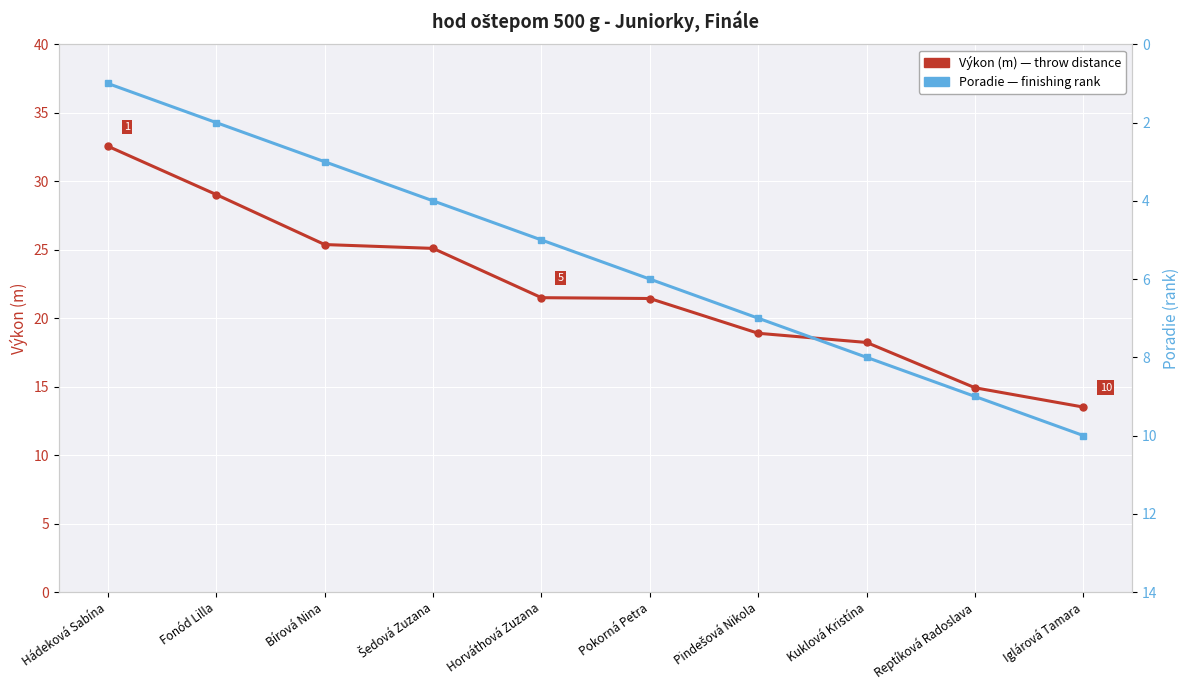

True or false: Poradie and Výkon (m) cross at least once.

False